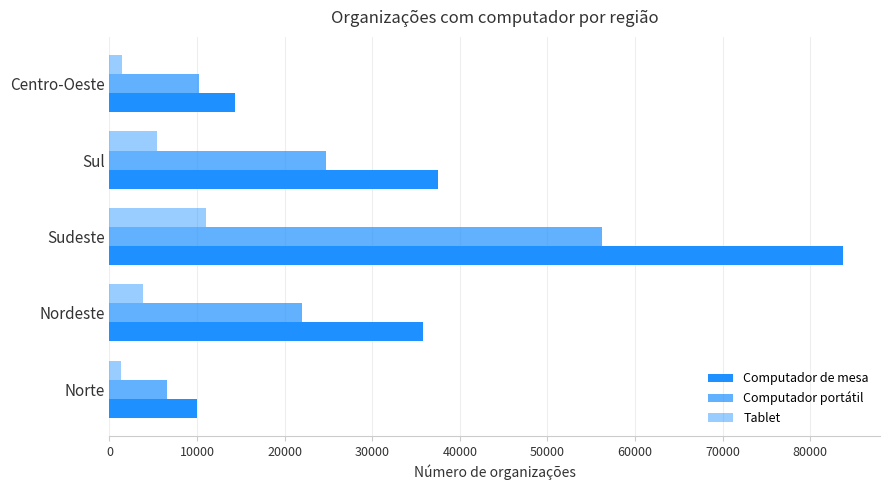

Which series has the largest total across all categories?

Computador de mesa